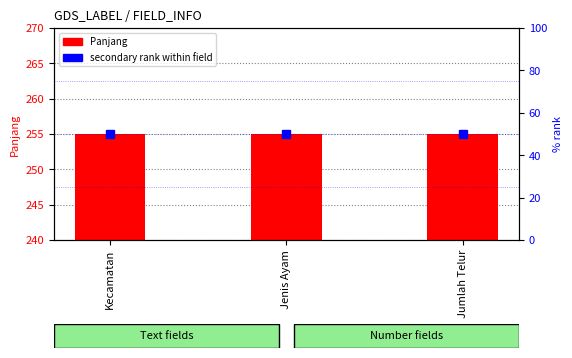

What is the greatest value displayed?

255